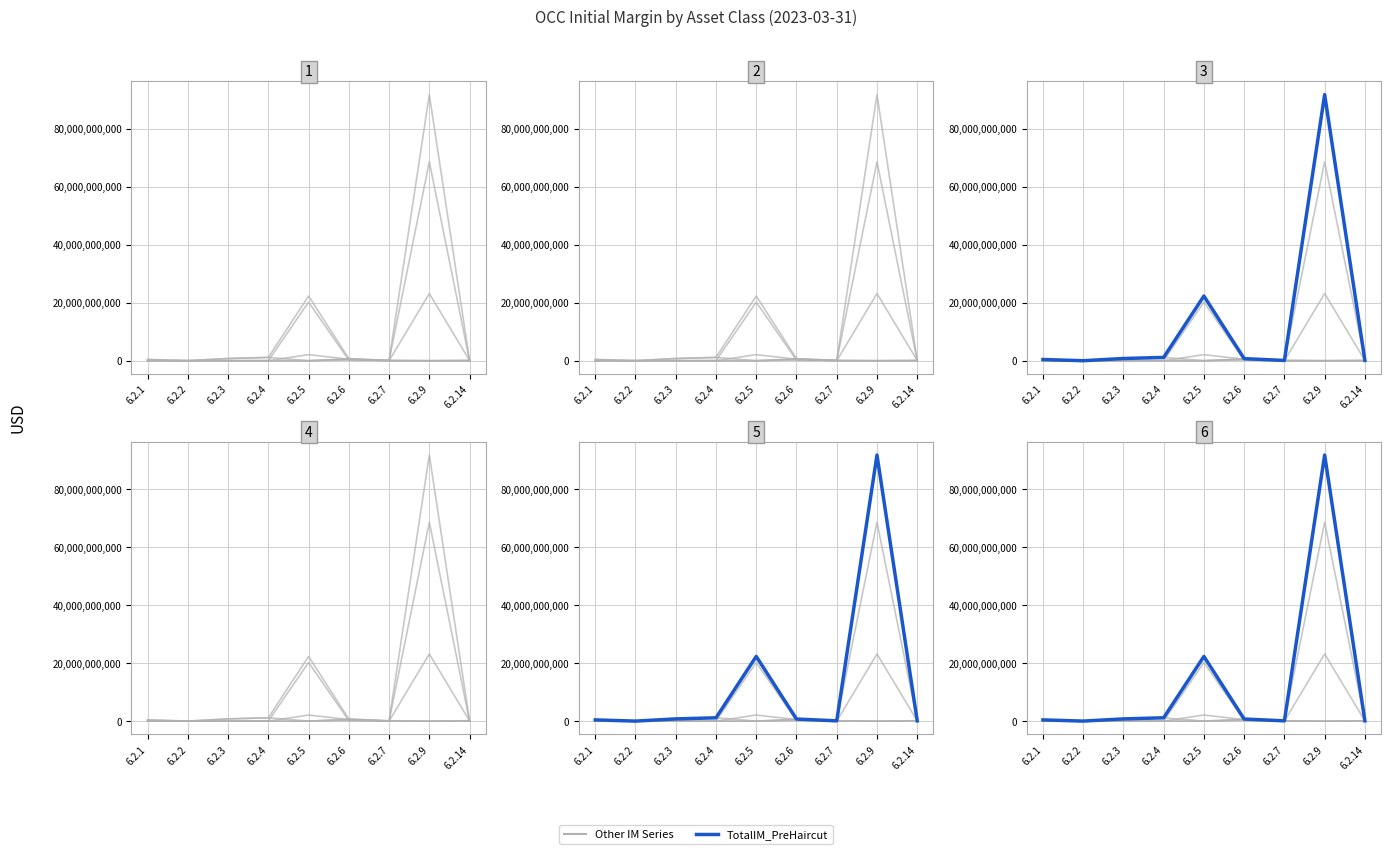

Which series has the widest spread of values?

TotalIM_PreHaircut